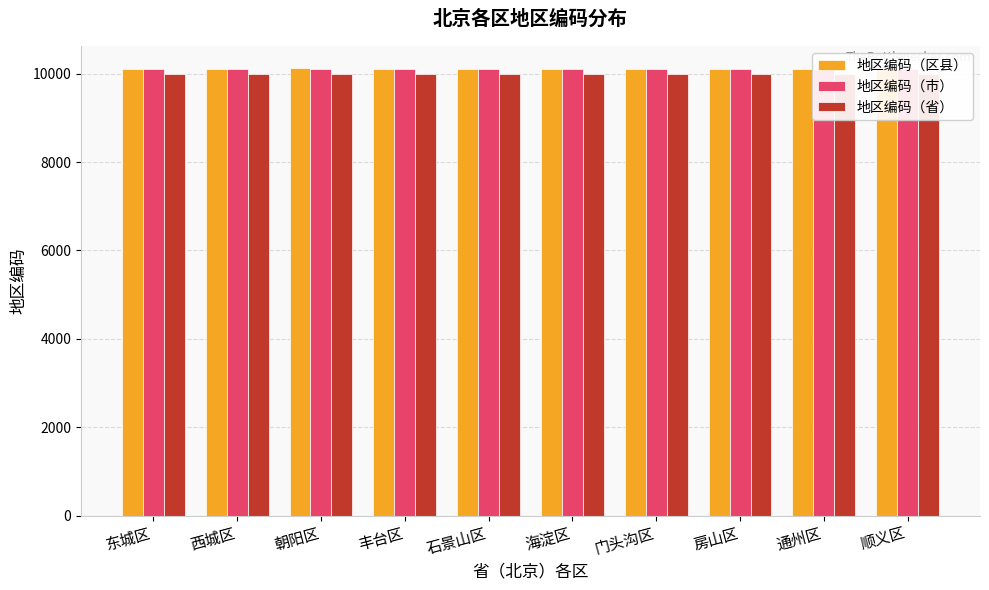

What is the value of the 地区编码（市） bar at the 6th from the left?

10100